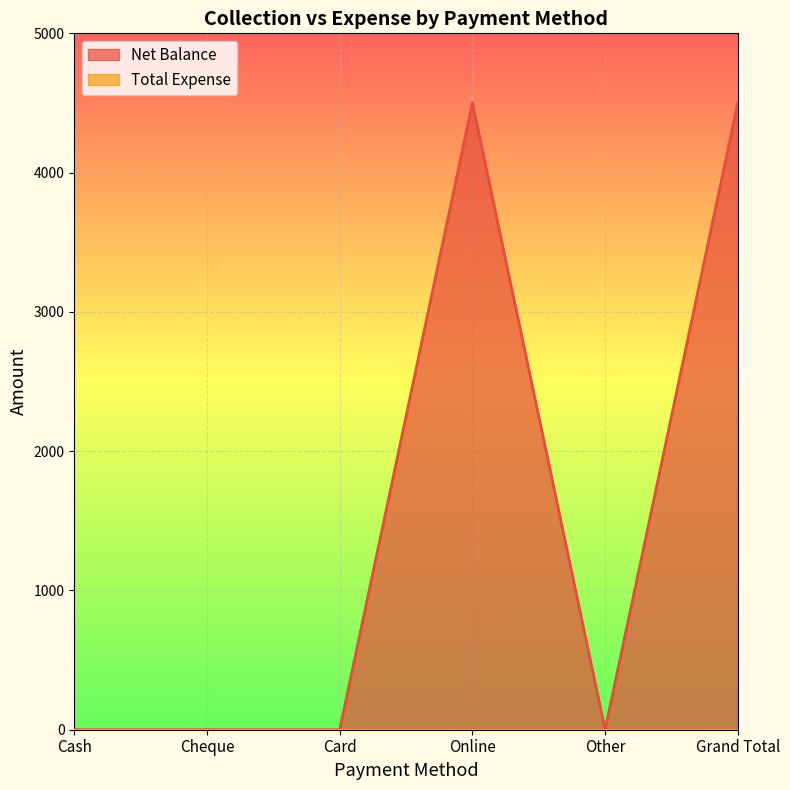

The value at Grand Total is 4500. True or false?

True